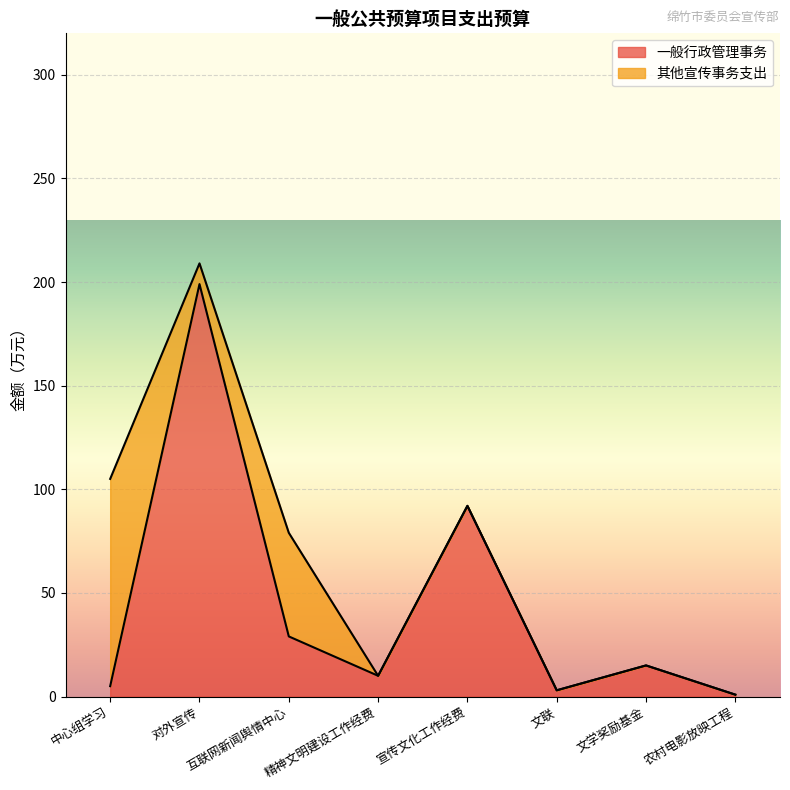

What is the label of the 8th point from the right?

中心组学习